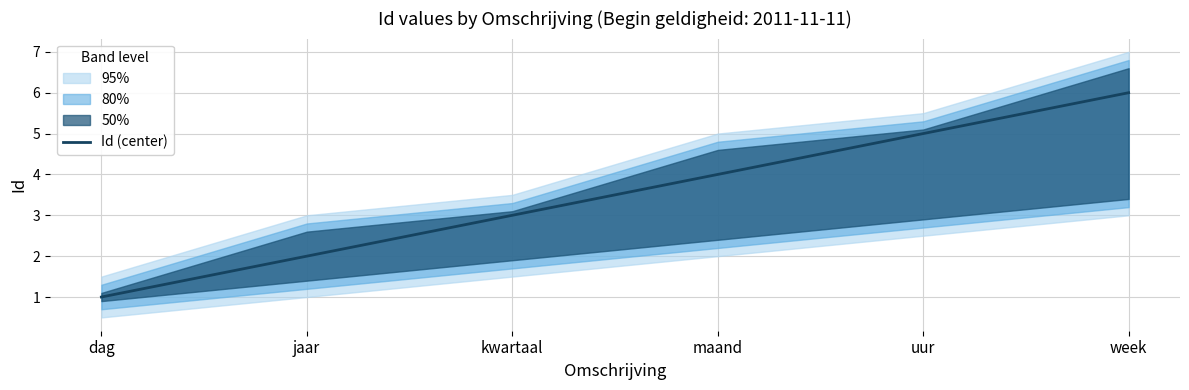

How many lines are shown in the chart?

1